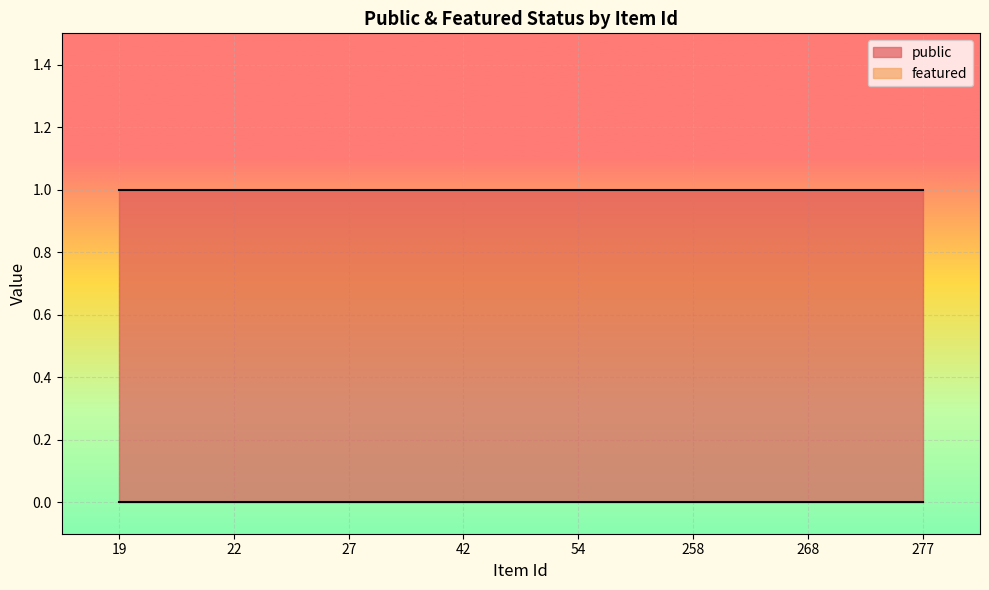

Is it true that public equals 0 at 277?

False